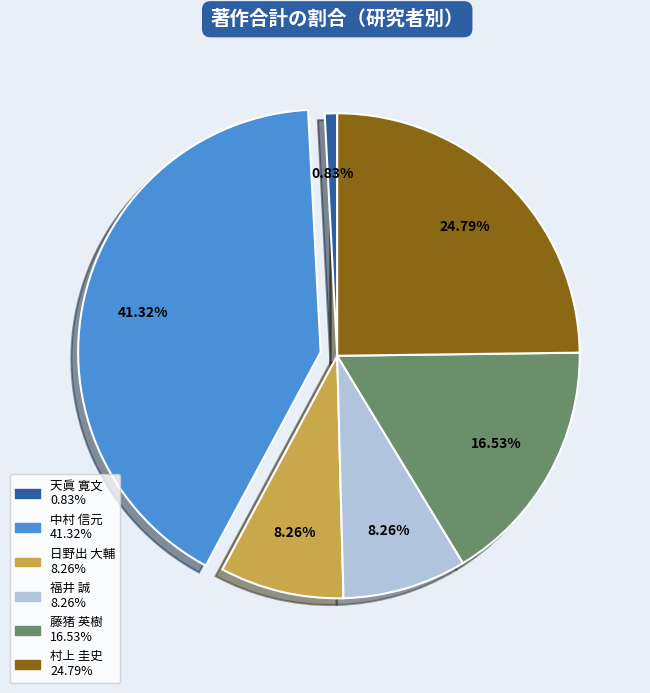

Combined, do 天眞 寛文 and 藤猪 英樹 account for over 50%?

No